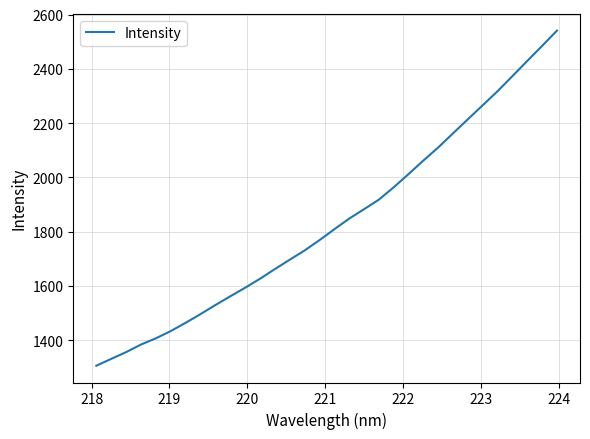

What is the minimum value shown in the chart?

1306.3